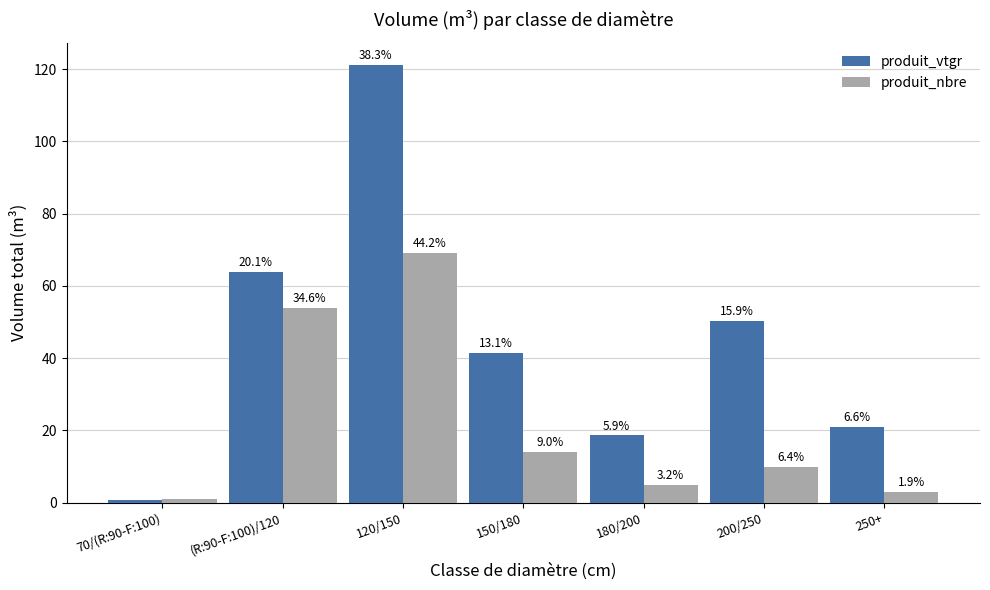

Is it true that produit_nbre equals 8.4 at 180/200?

False